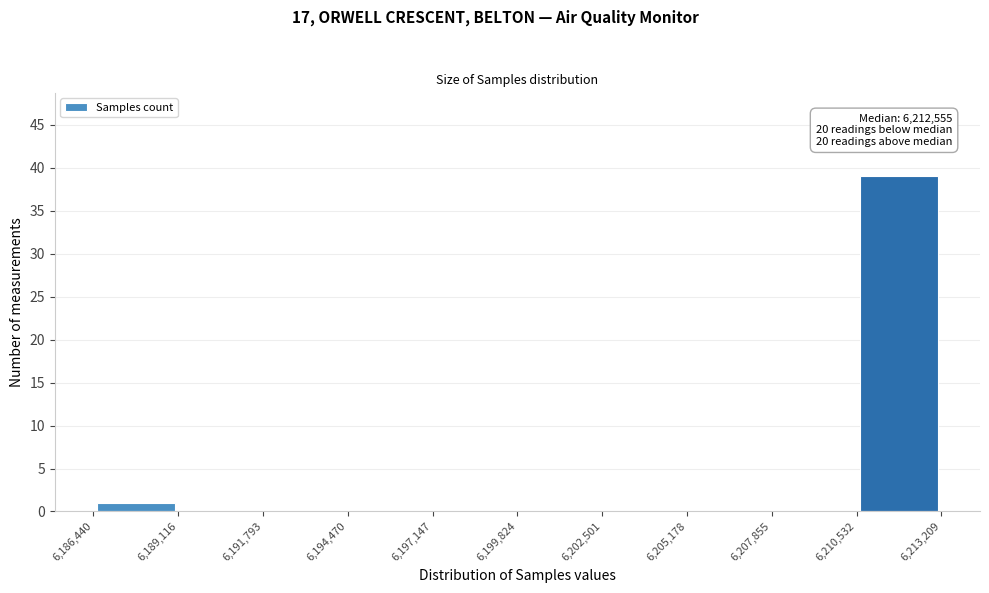

Over which range of the x-axis is the bar tallest?

6,210,532 to 6,213,209